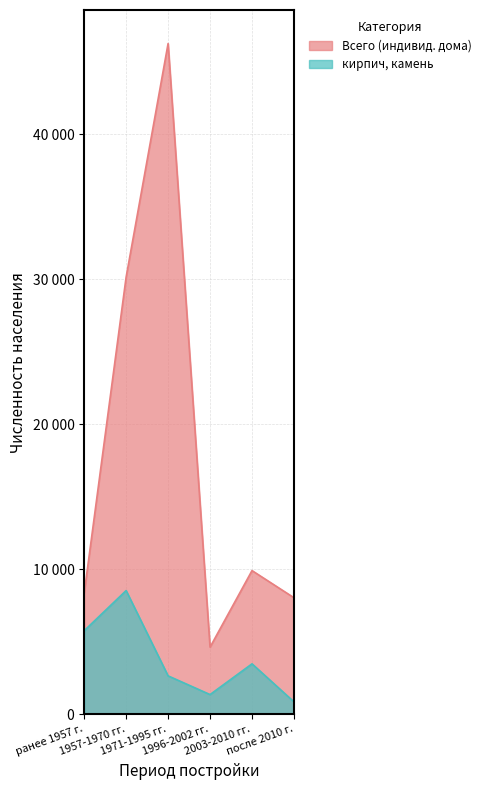

Which series has the largest total across all categories?

Всего (индивид. дома)